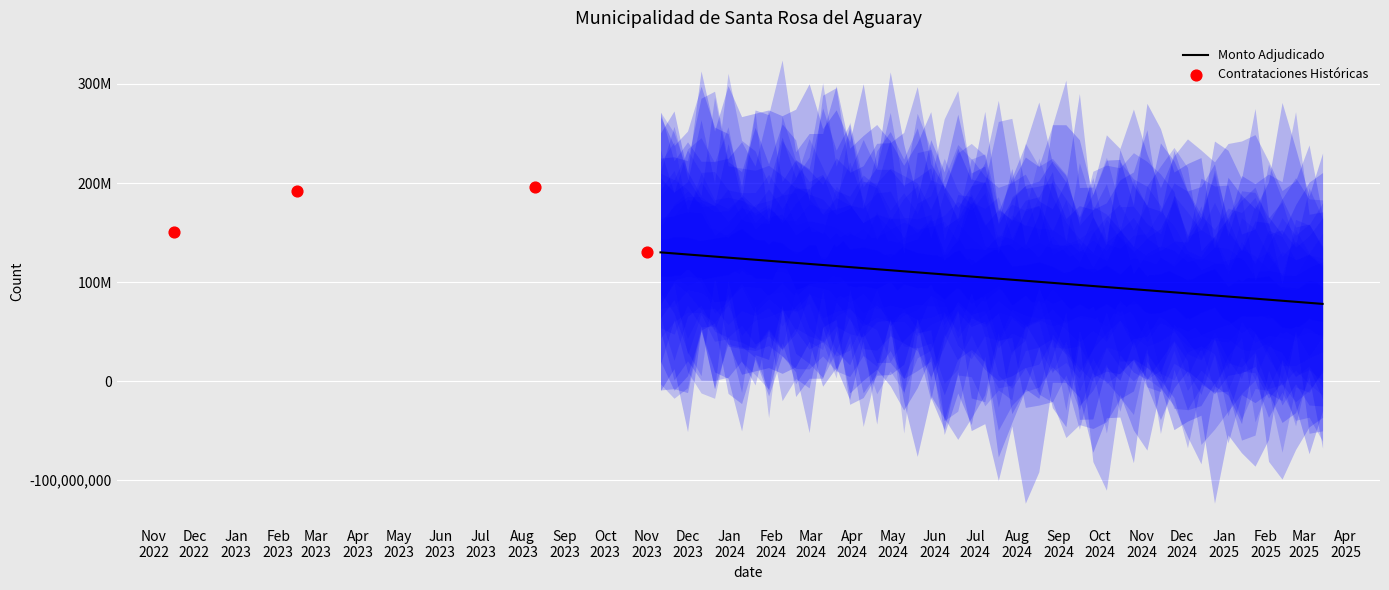

Which has a higher value, 2023-08-10 or 2023-02-15?

2023-08-10